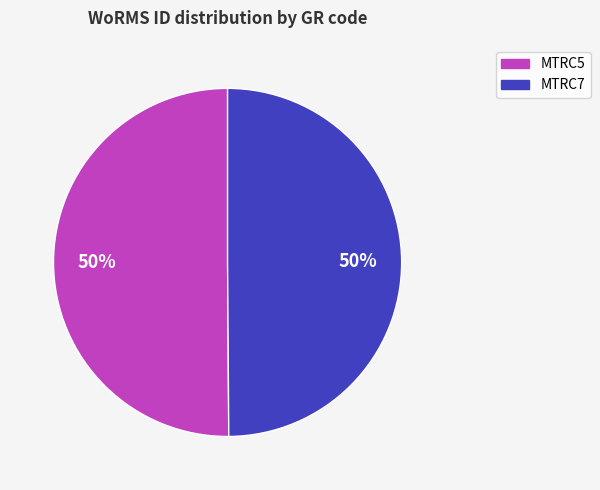

What is the ratio of the value at MTRC5 to the value at MTRC7?

1.0